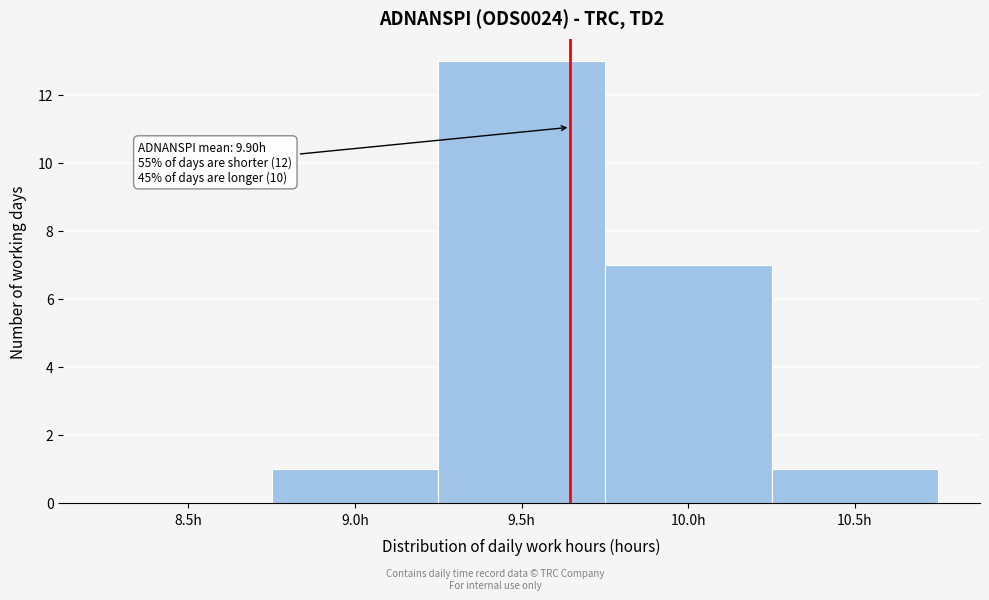

Reading left to right, list all the values displayed in this chart.

8.5h=0	9.0h=1	9.5h=13	10.0h=7	10.5h=1